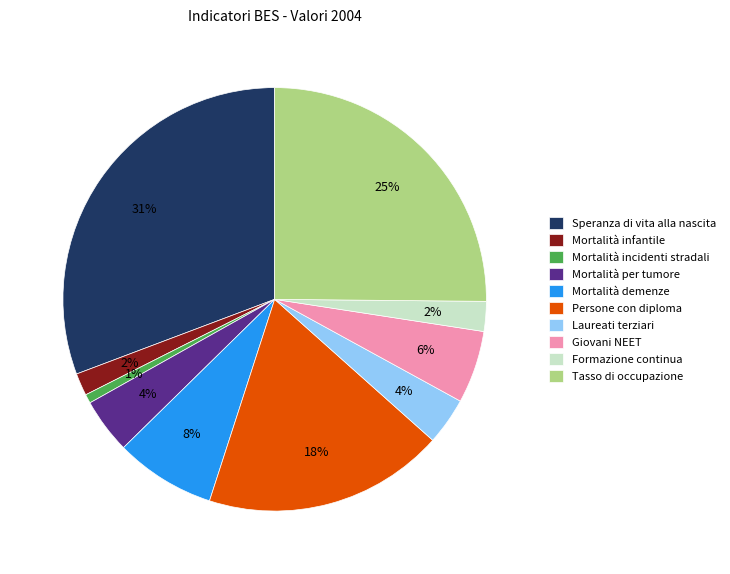

What percentage is the Mortalità per tumore slice, to the nearest percent?

4%